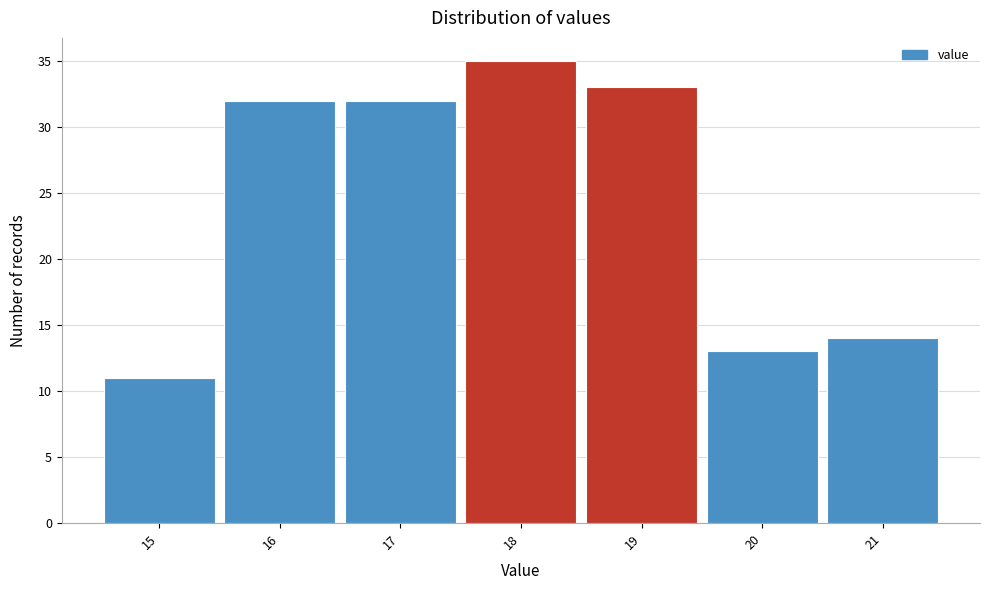

Reading left to right, extract all data points from this chart.

11	32	32	35	33	13	14